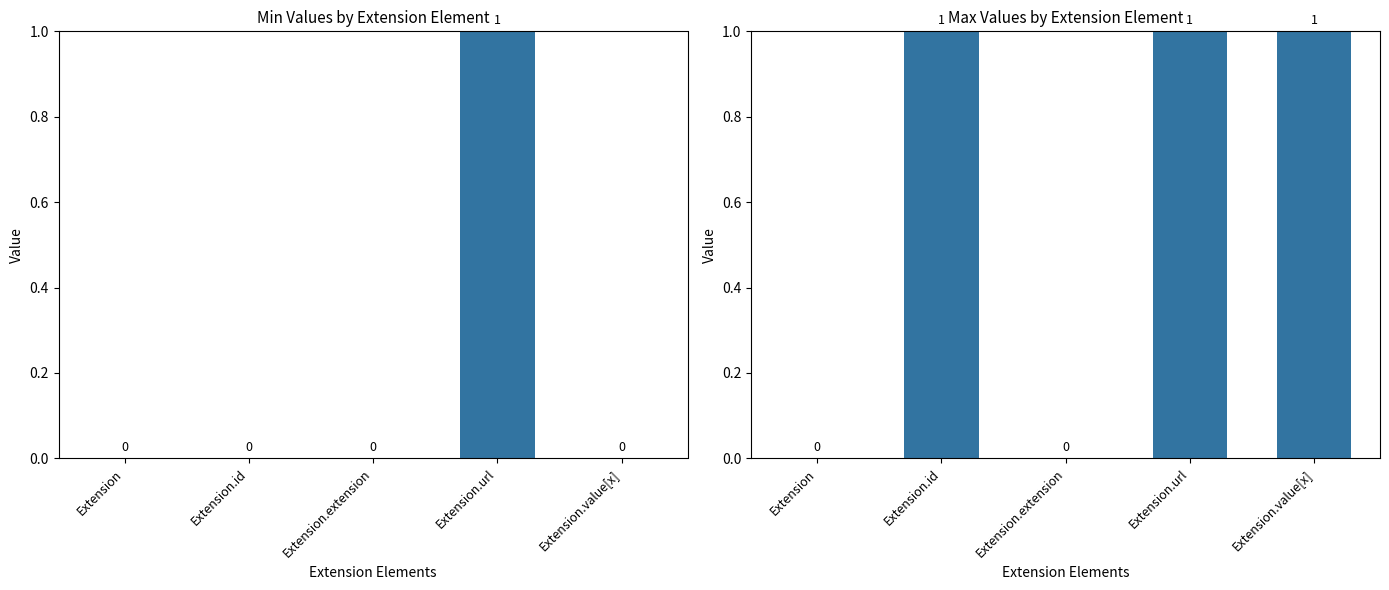

How many categories are shown in the chart?

5